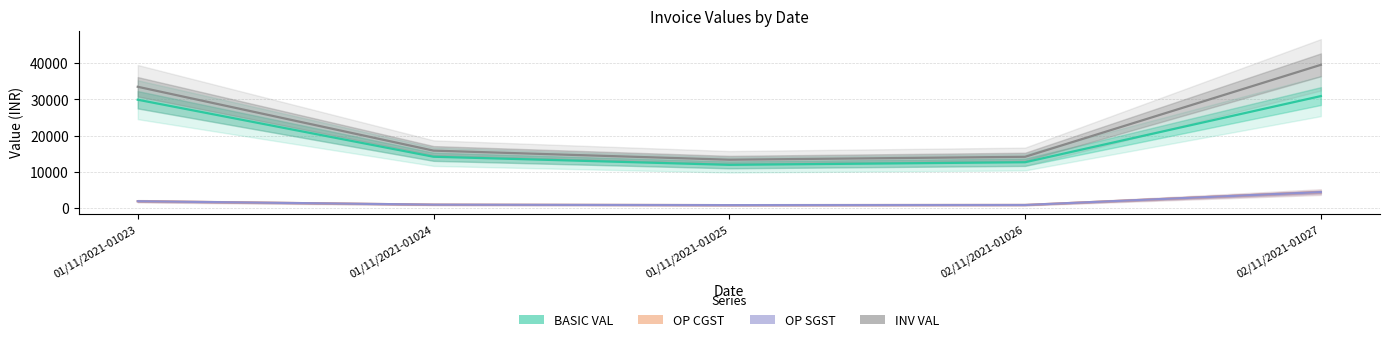

The value of OP CGST at 02/11/2021-01027 is 4332.1. True or false?

True